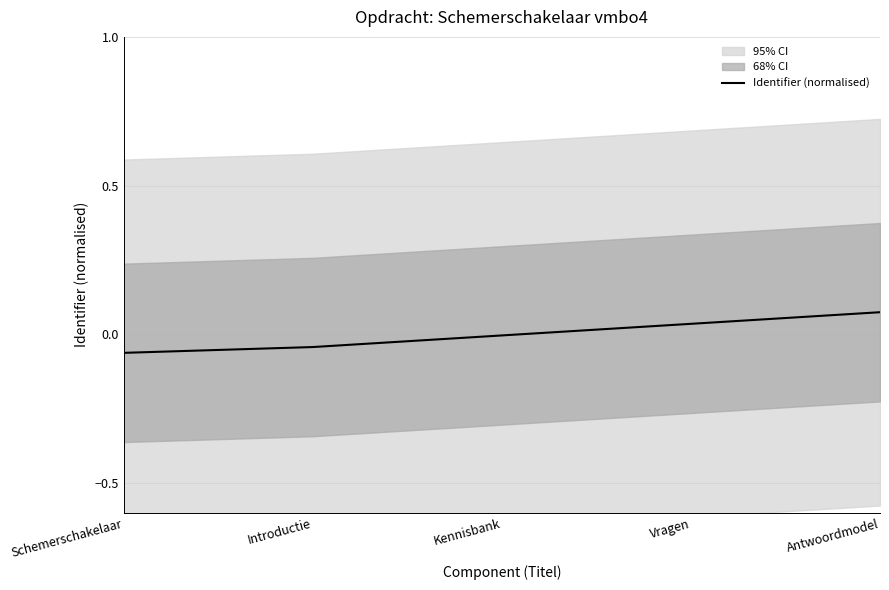

What is the label of the 4th point from the left?

Vragen